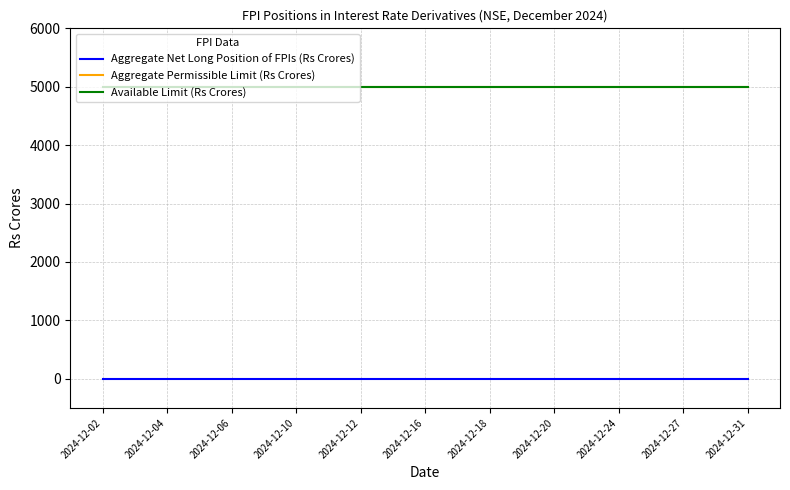

At which label is Aggregate Net Long Position of FPIs (Rs Crores) closest to 0?

2024-12-02